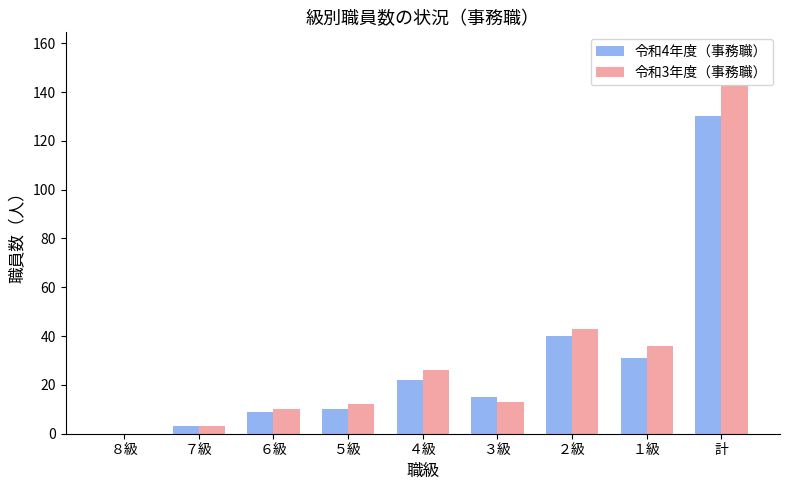

True or false: 令和3年度（事務職） has a value of 21 at ５級.

False